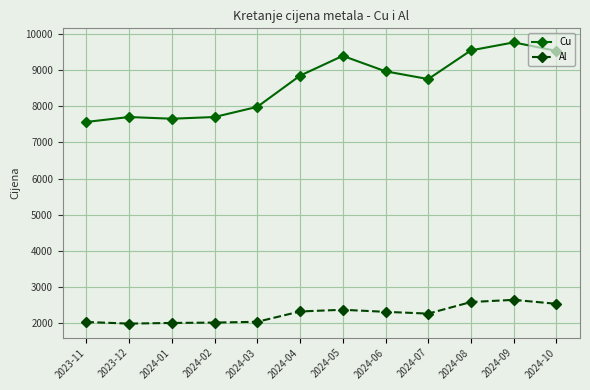

What is the label of the 9th point from the left?

2024-07